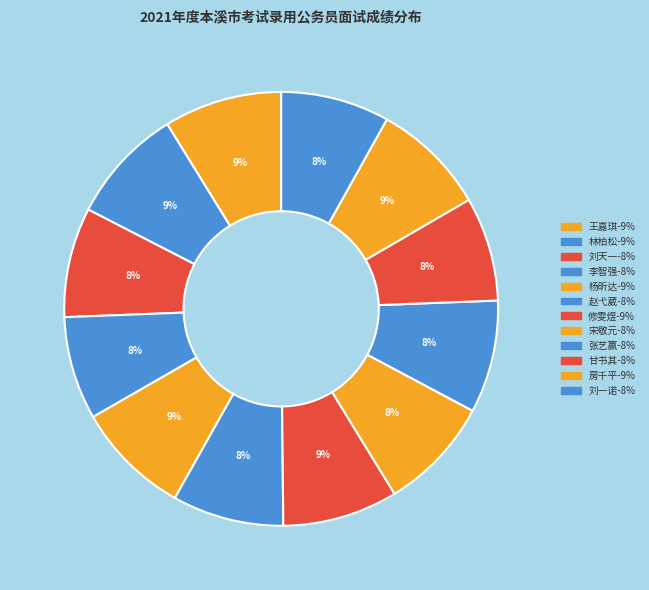

Is there a majority slice in this chart?

No